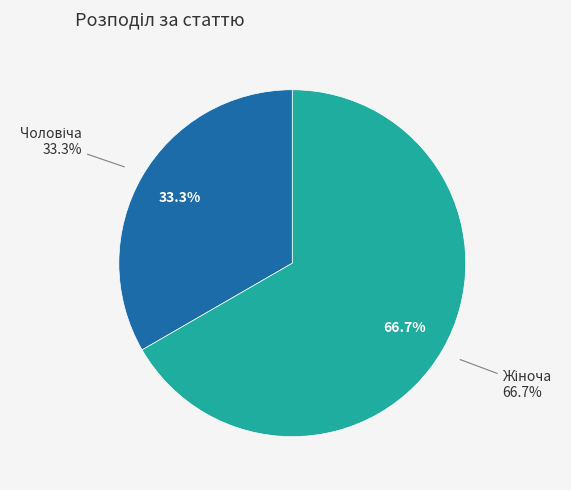

What is the ratio of the value at Жіноча to the value at Чоловіча?

2.0